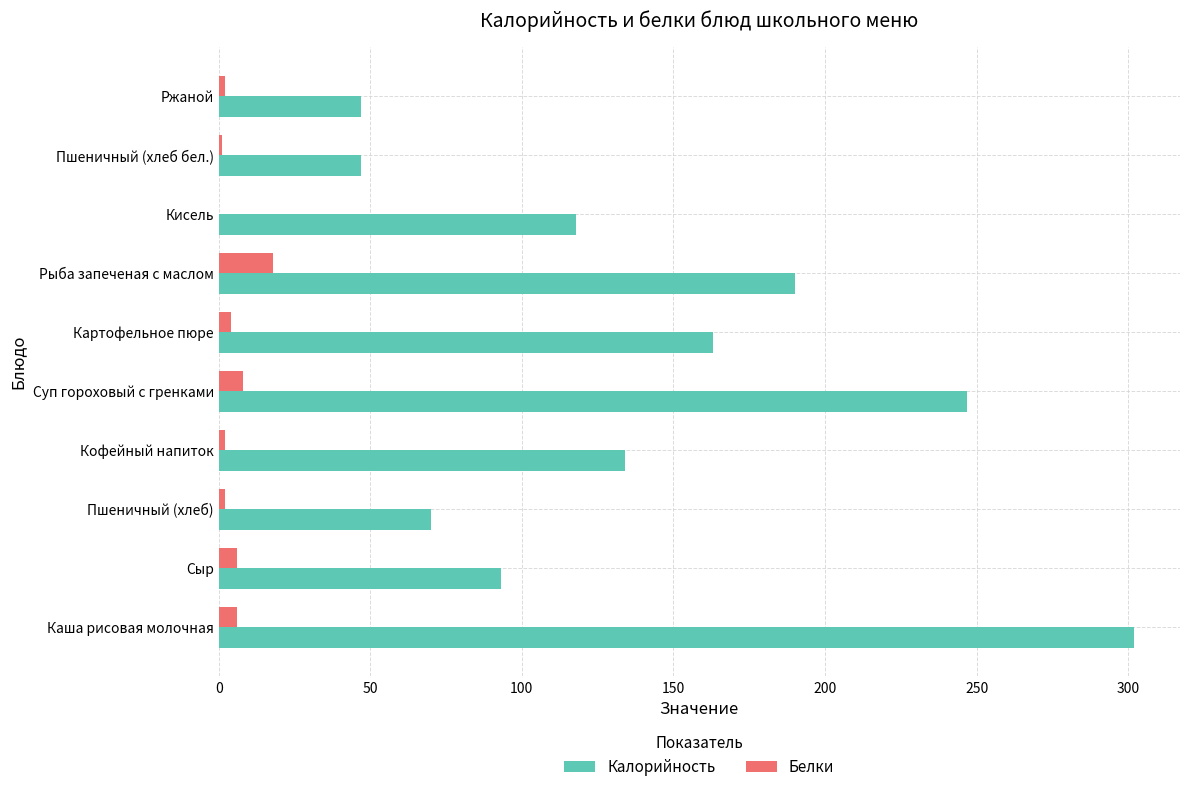

What is the approximate value of Белки at Суп гороховый с гренками?

8